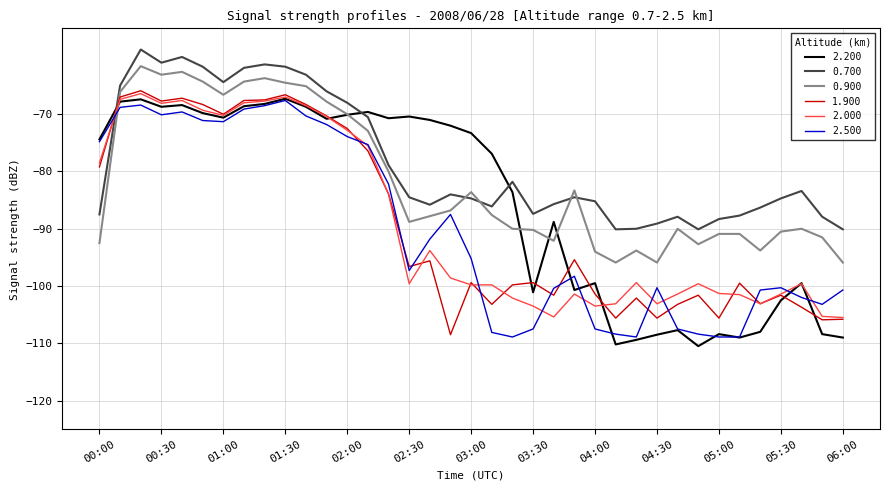

Which series has the largest total across all categories?

0.700